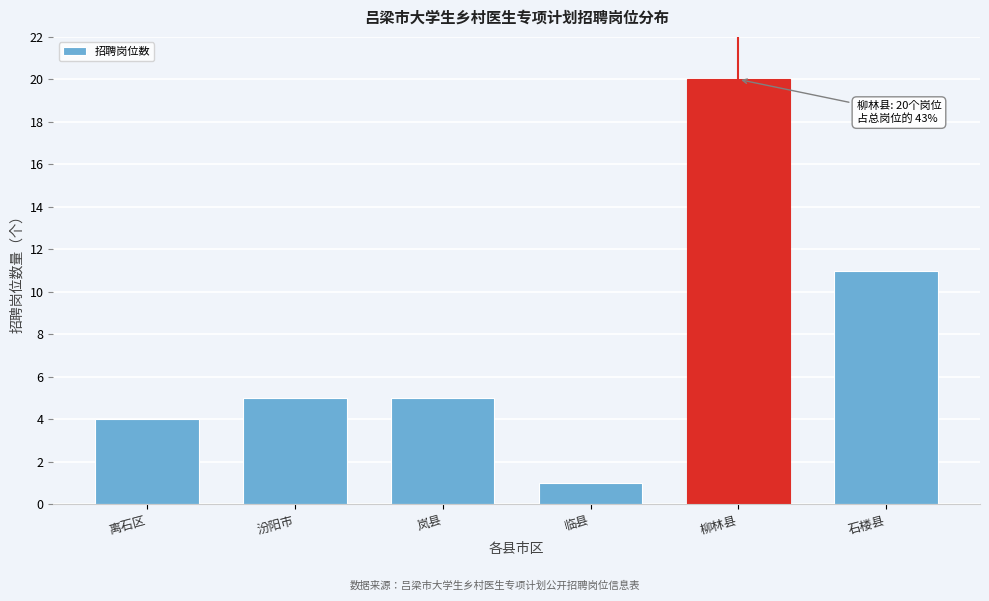

Reading left to right, what are all the values shown in this chart?

4	5	5	1	20	11